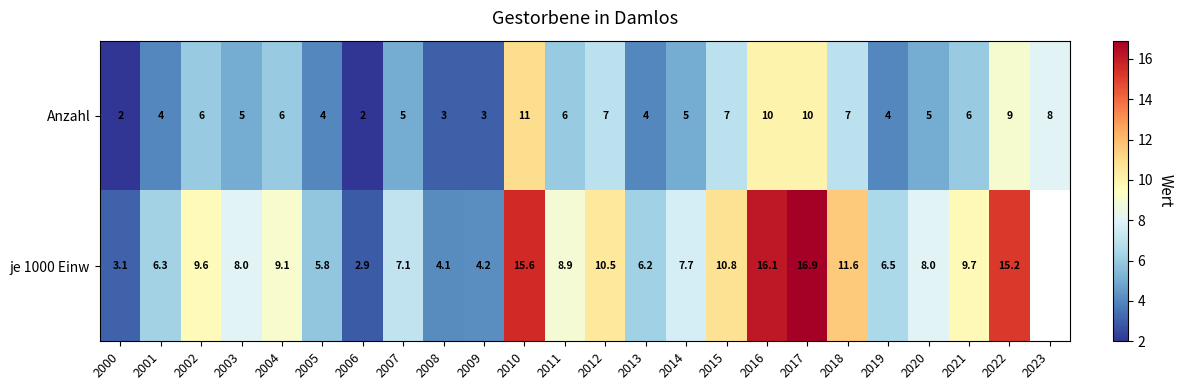

At which category does the chart reach its peak across all series?

2017